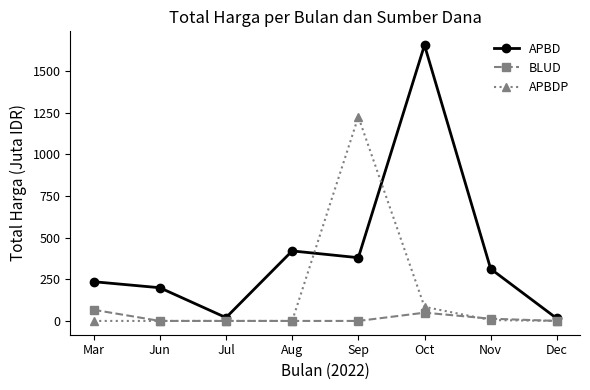

True or false: APBDP has more than 0 interior local peaks.

True